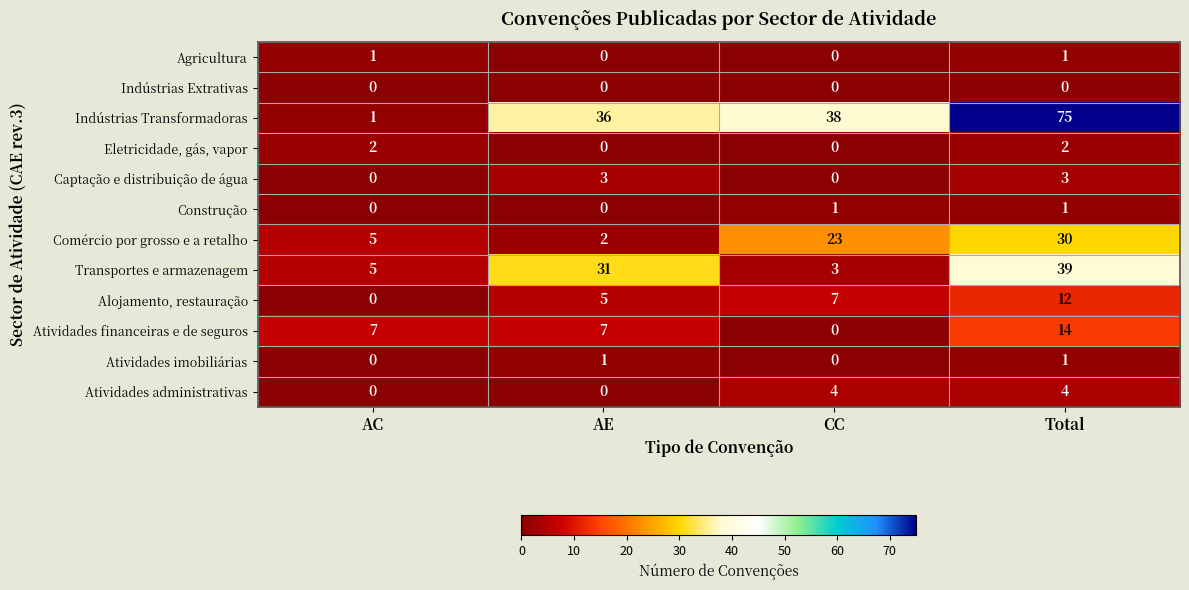

How many distinct data groups are displayed?

12